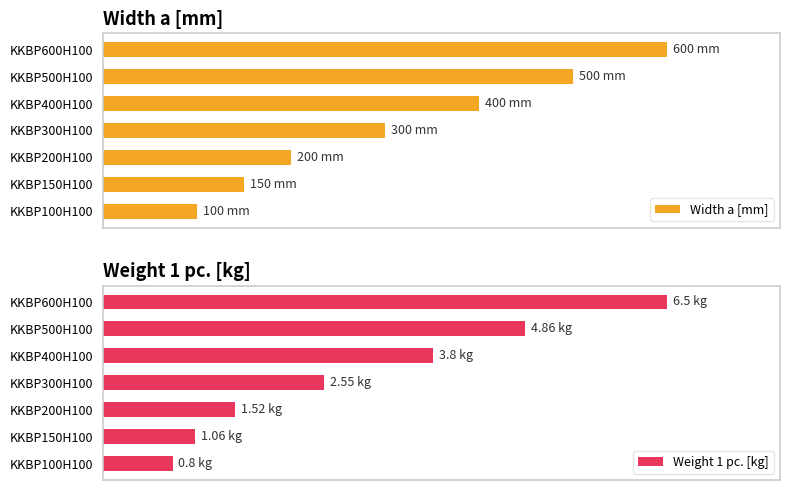

Is it true that Width a [mm] equals 500.0 at KKBP500H100?

True